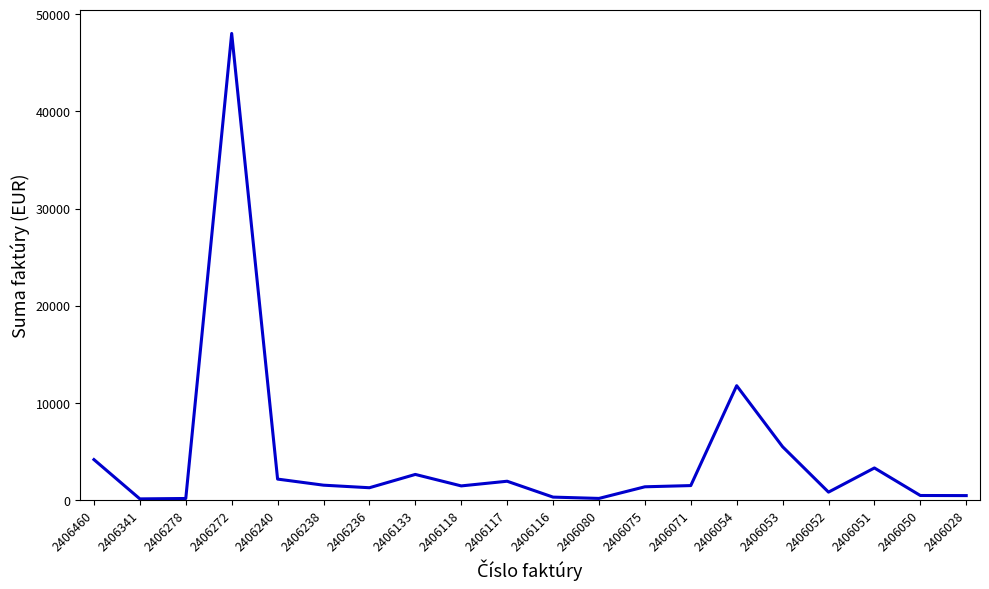

Which has a higher value, 2406118 or 2406272?

2406272